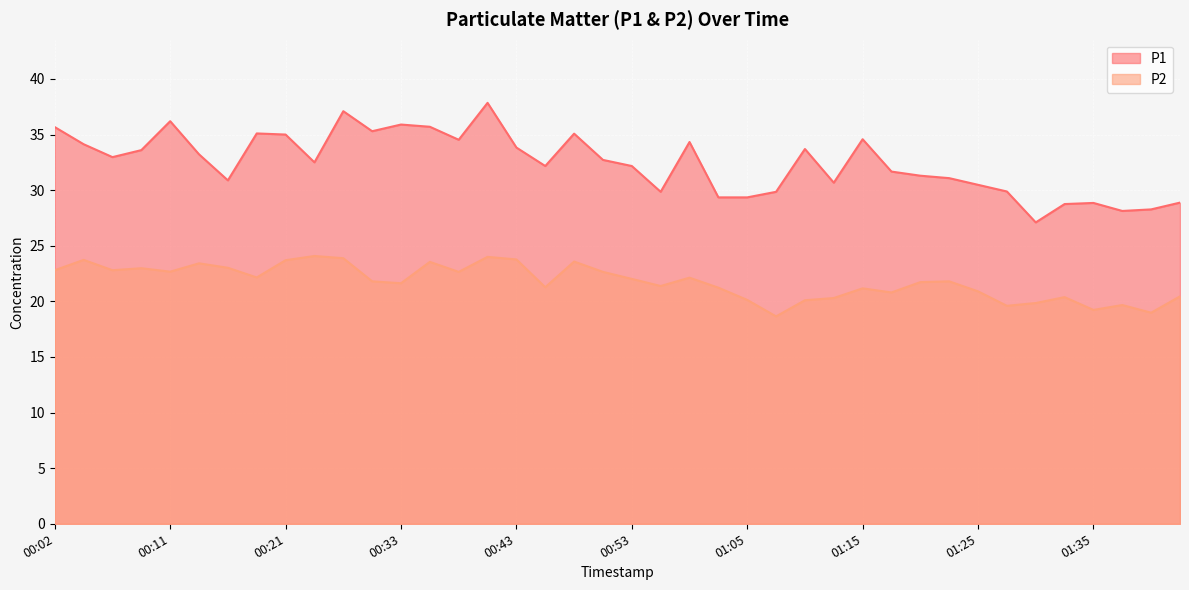

What value does the P1 series have at 00:09?

33.6